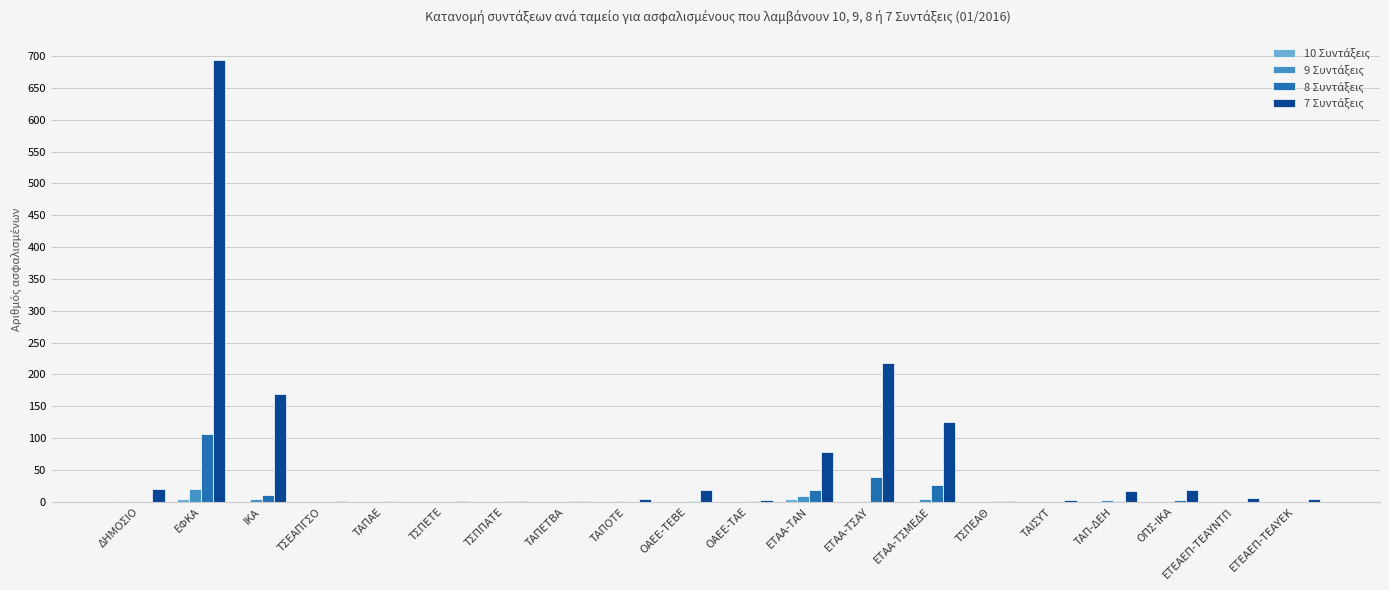

What is the total value across all series at ΤΑΙΣΥΤ?

3